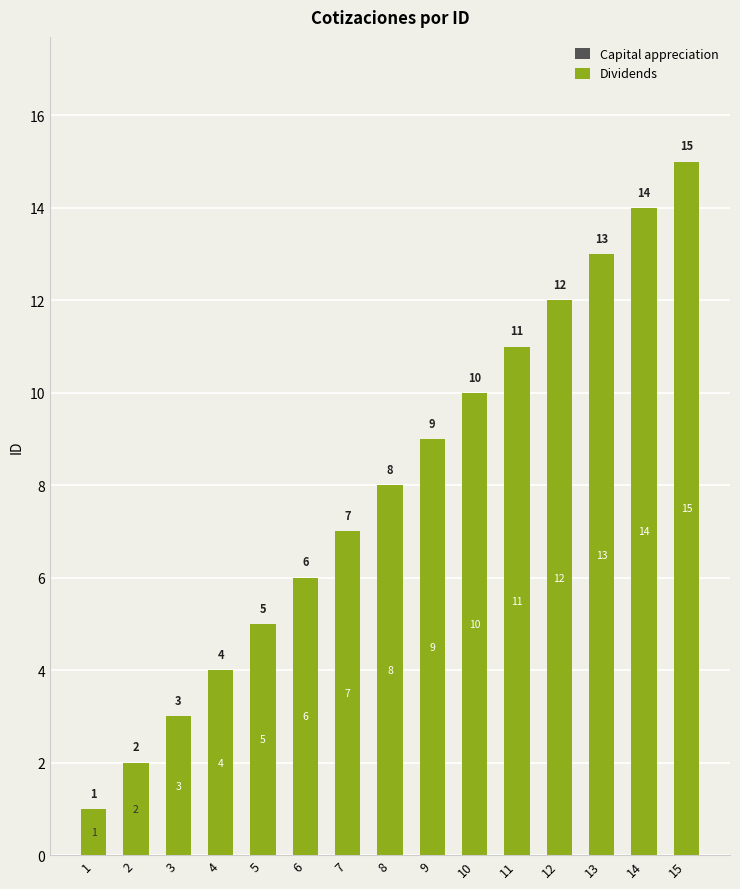

What is the sum of the values at 15 and 5?

20